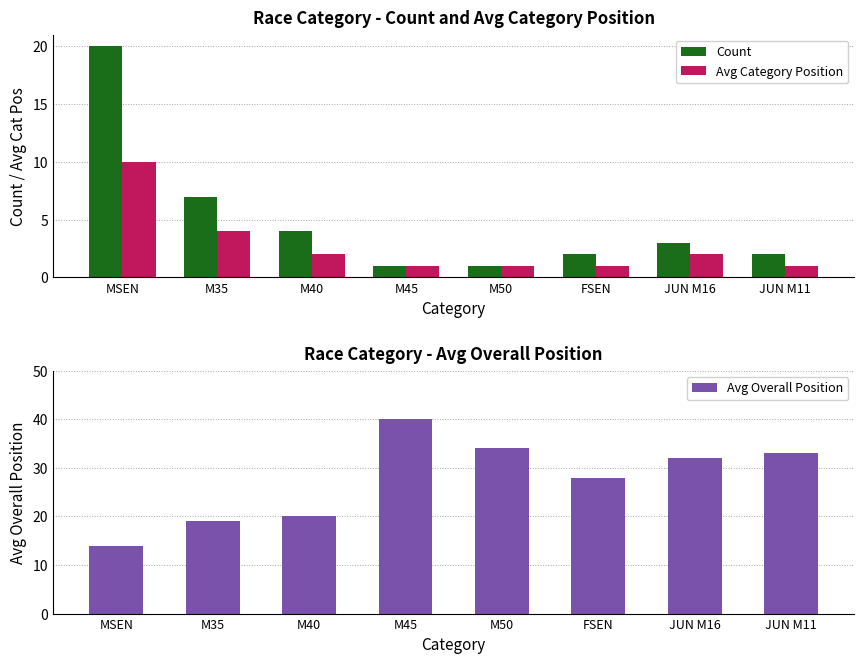

Is the value of Avg Overall Position at M45 greater than the value of Avg Category Position at MSEN?

Yes